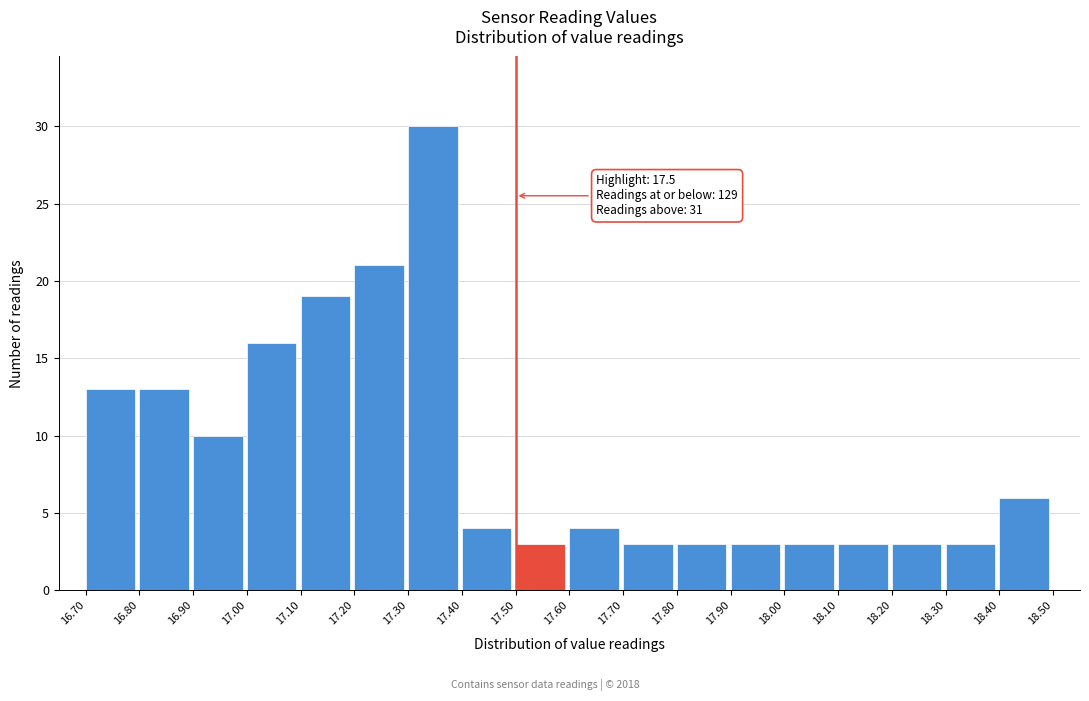

Over which range of the x-axis is the bar tallest?

17.30 to 17.40